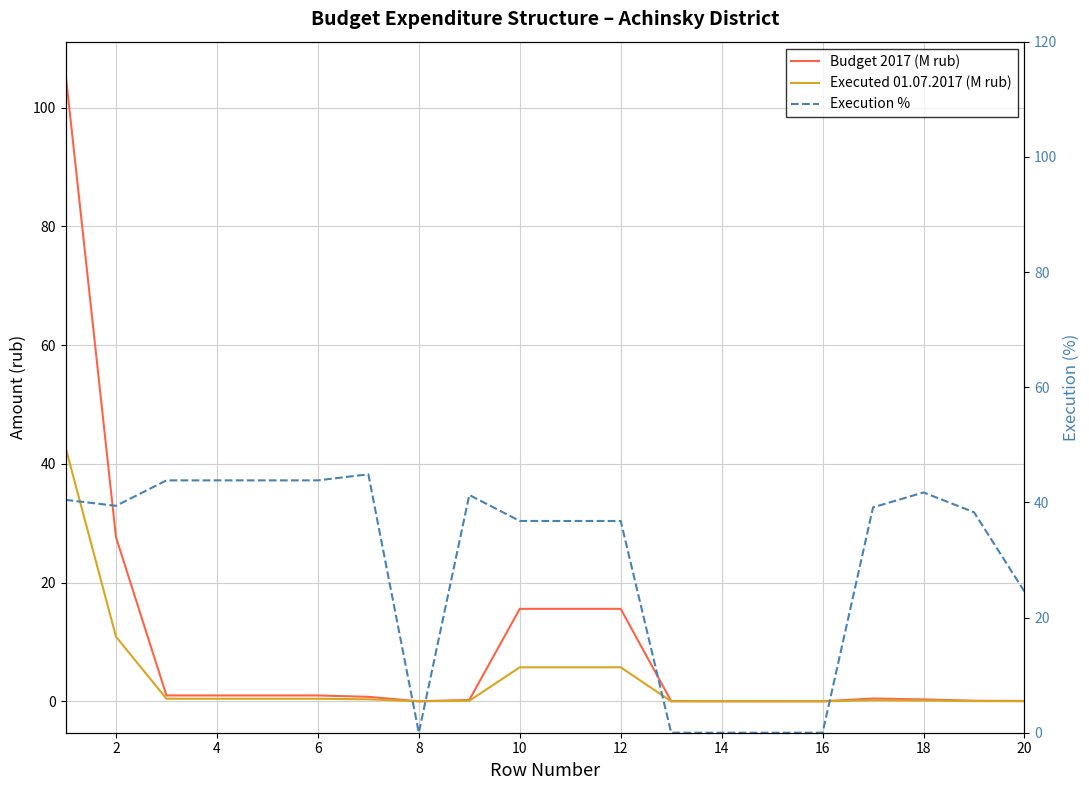

How many lines are shown in the chart?

3